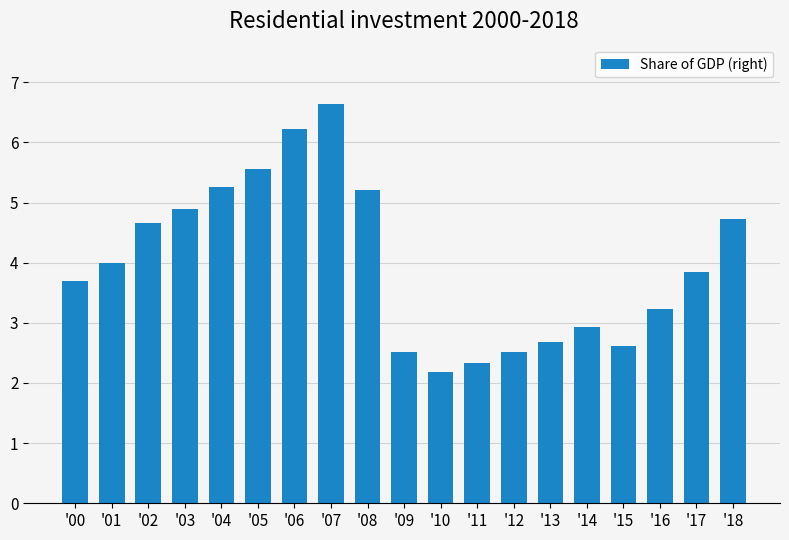

What is the greatest value displayed?

6.6